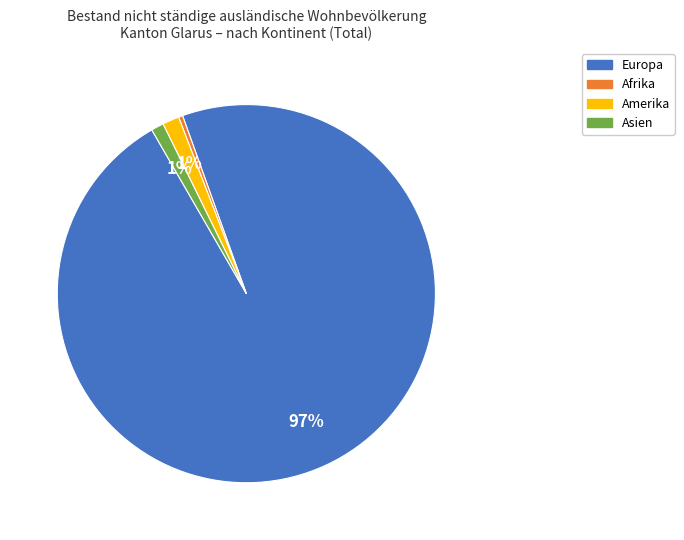

Is there any slice that represents more than half of the pie?

Yes